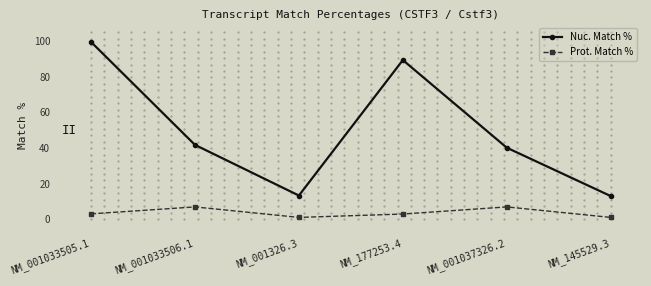

Which category has the highest value across all series?

NM_001033505.1